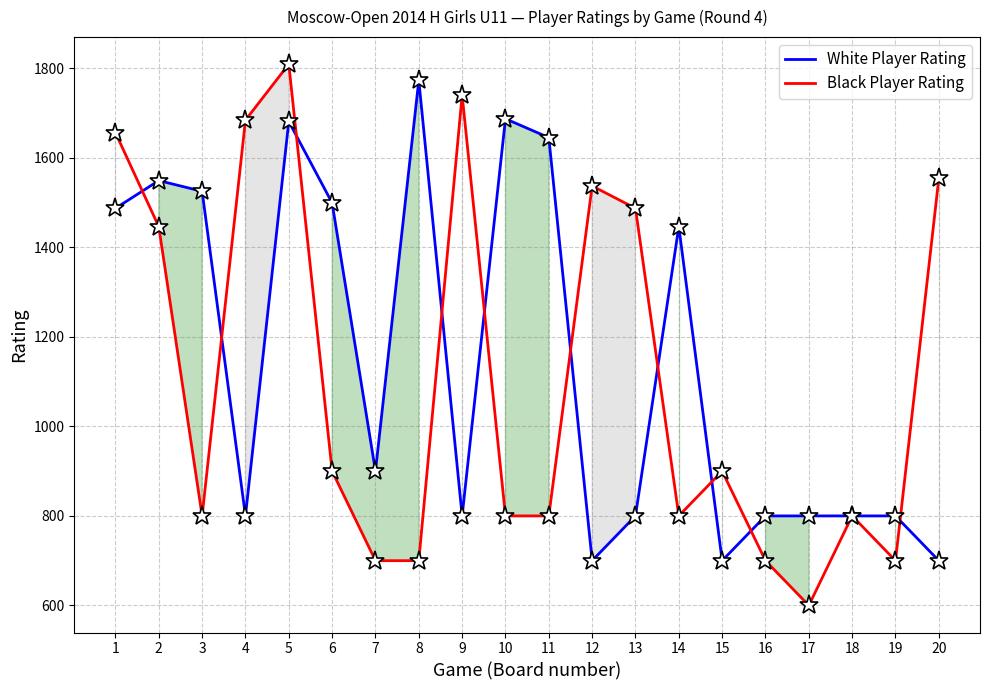

How many lines are shown in the chart?

2